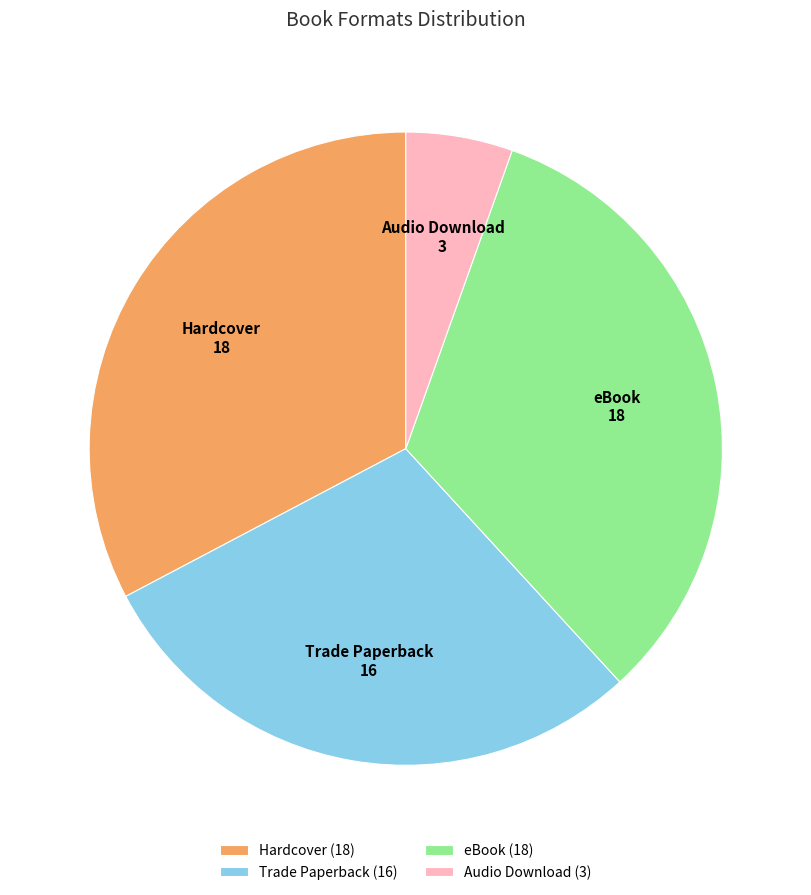

Is there a majority slice in this chart?

No